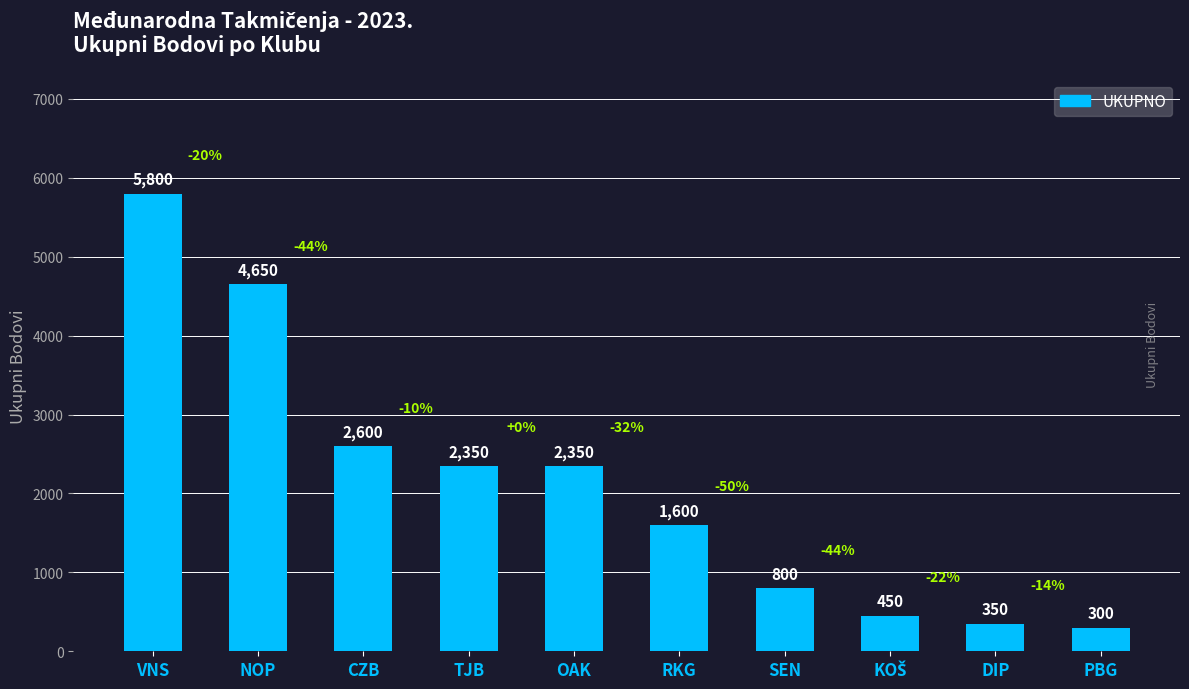

Reading left to right, transcribe all the data shown in this chart.

5800	4650	2600	2350	2350	1600	800	450	350	300